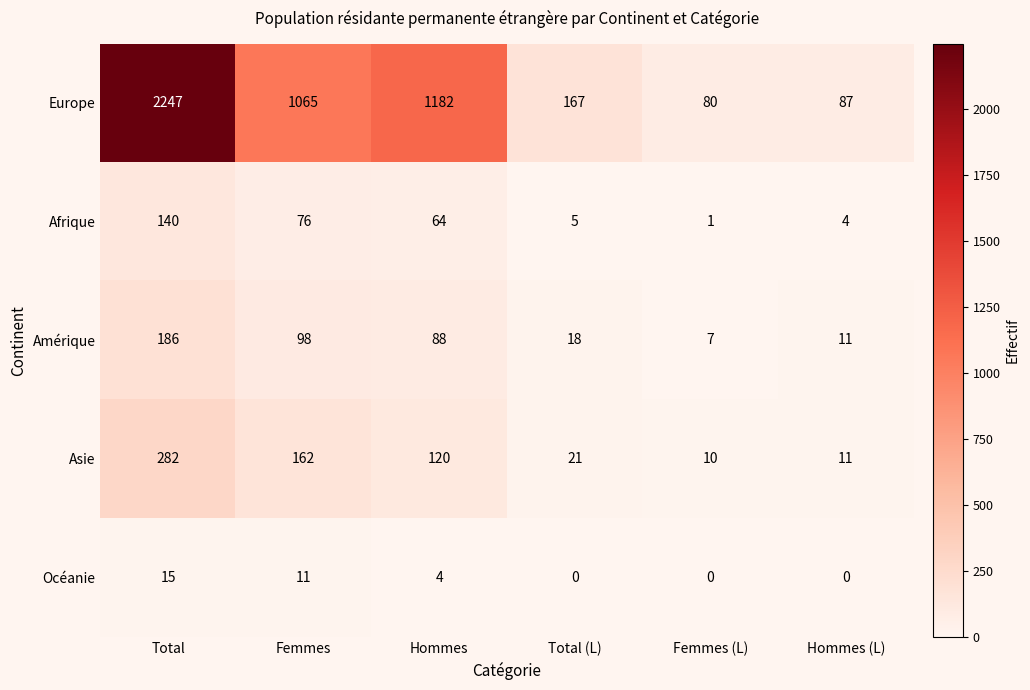

What is the difference between the Afrique values at Total (L) and Hommes?

59